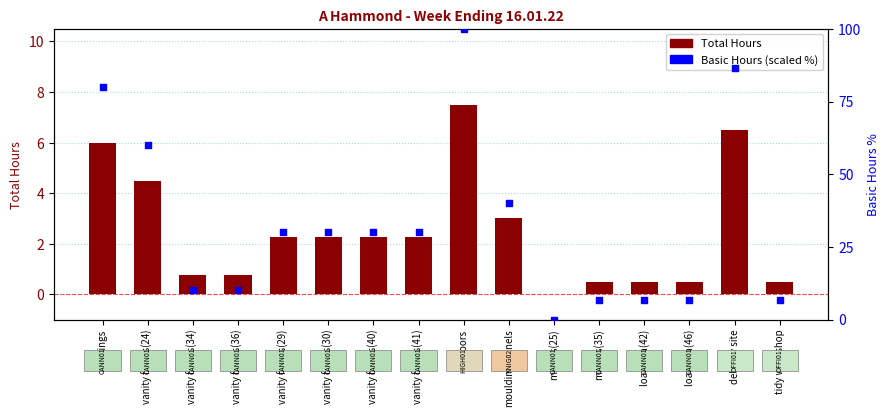

Which series has the largest total across all categories?

Basic Hours (scaled)